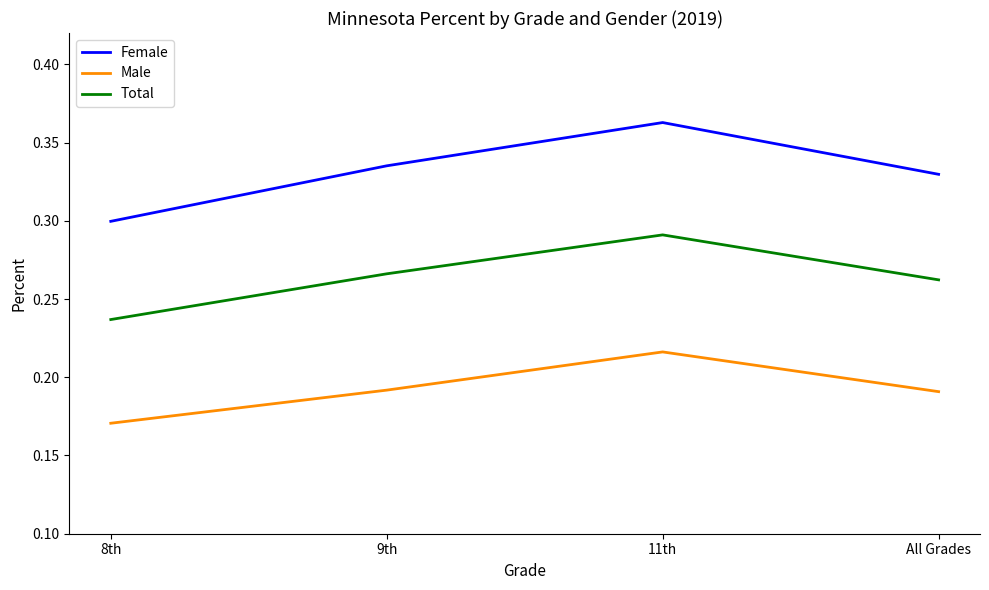

True or false: Total and Female intersect in this chart.

False